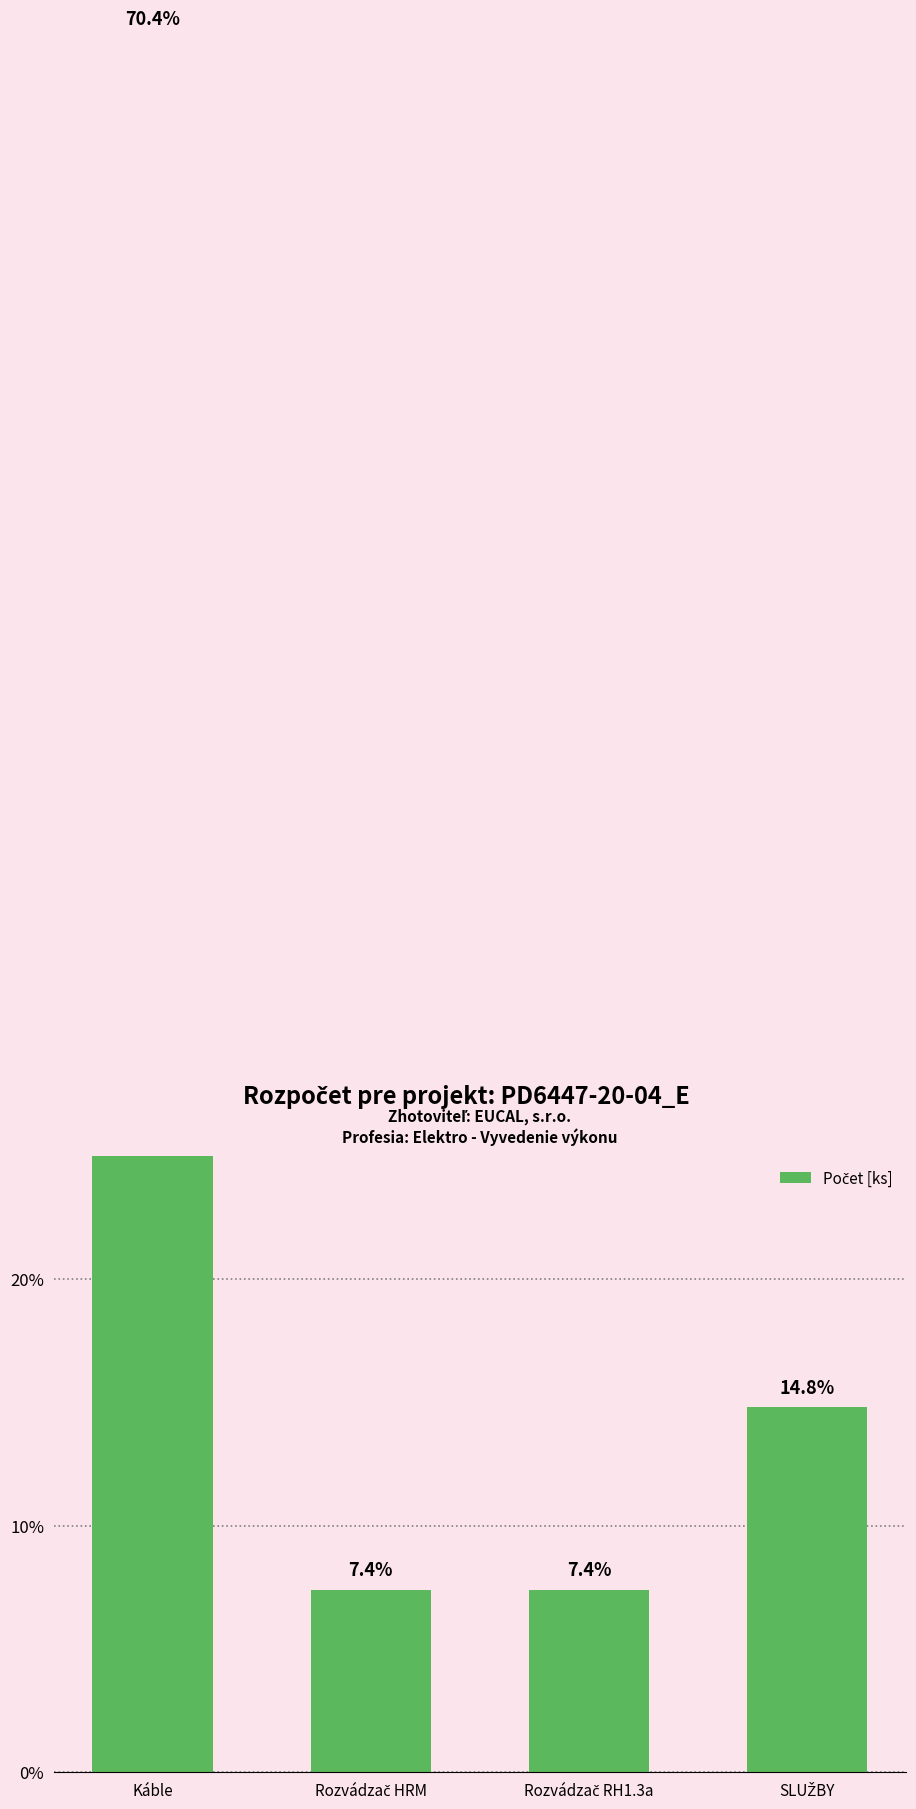

Reading left to right, extract all data points from this chart.

Káble=70.4	Rozvádzač HRM=7.4	Rozvádzač RH1.3a=7.4	SLUŽBY=14.8